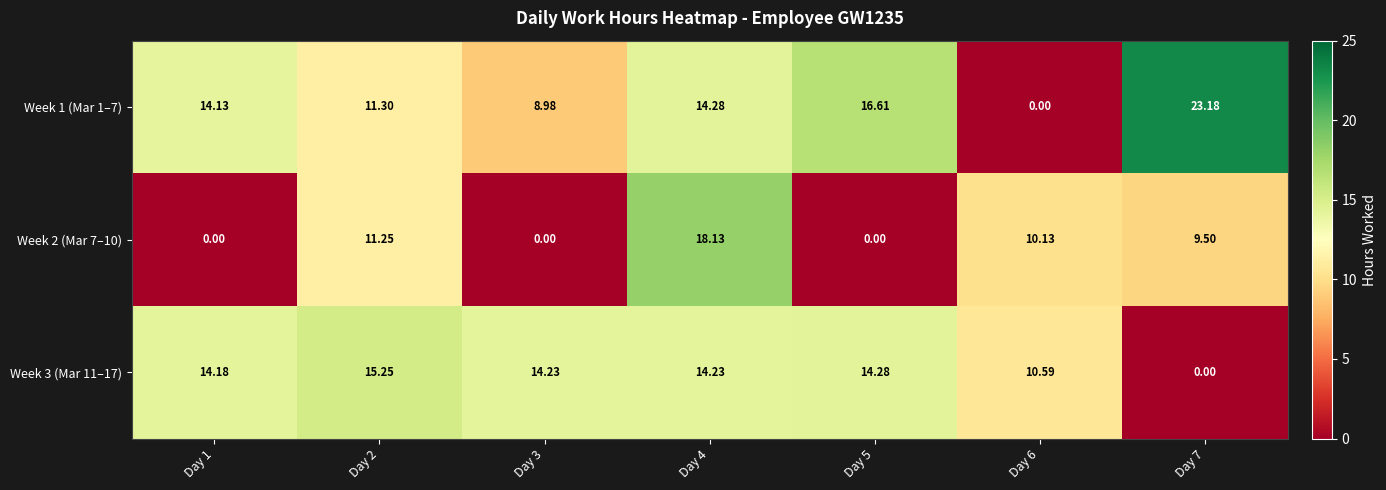

At which category does the chart reach its minimum across all series?

Day 6